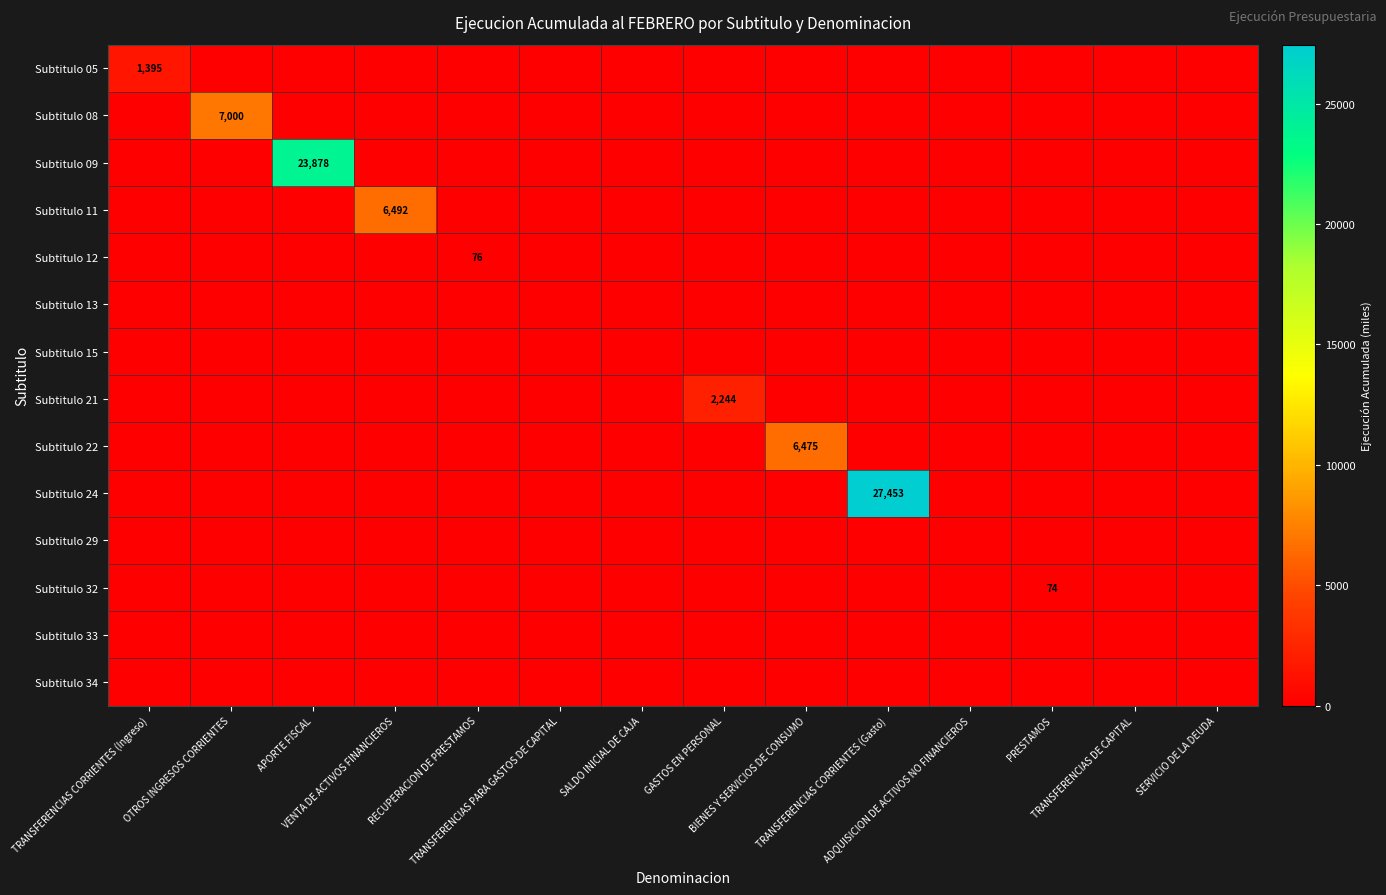

What value does the Subtitulo 22 series have at BIENES Y SERVICIOS DE CONSUMO?

6475